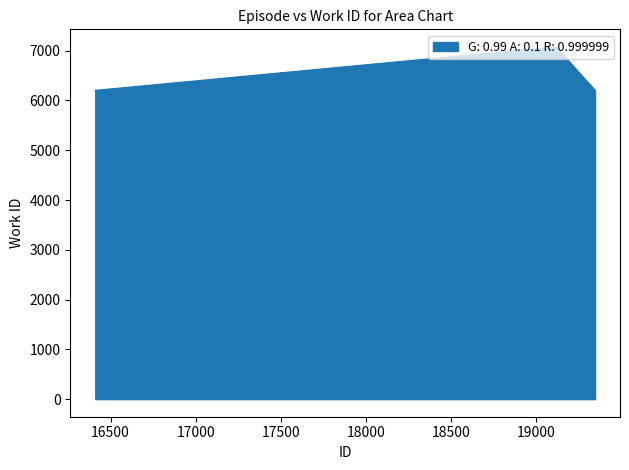

What is the average value?

6431